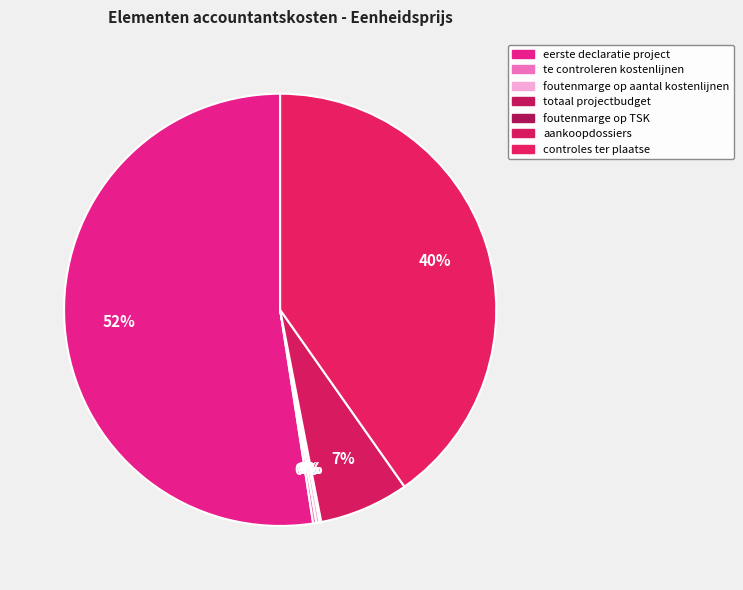

Do eerste declaratie project and aankoopdossiers together represent more than half of the pie?

Yes